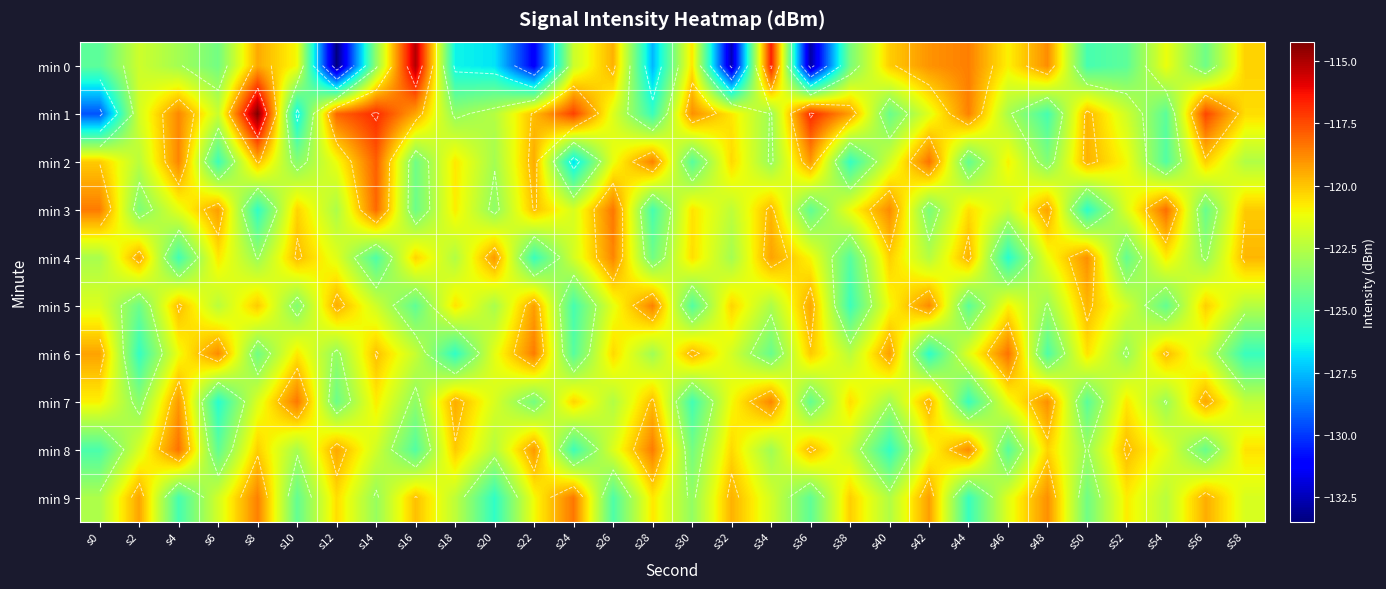

At which category does the chart reach its peak across all series?

s8